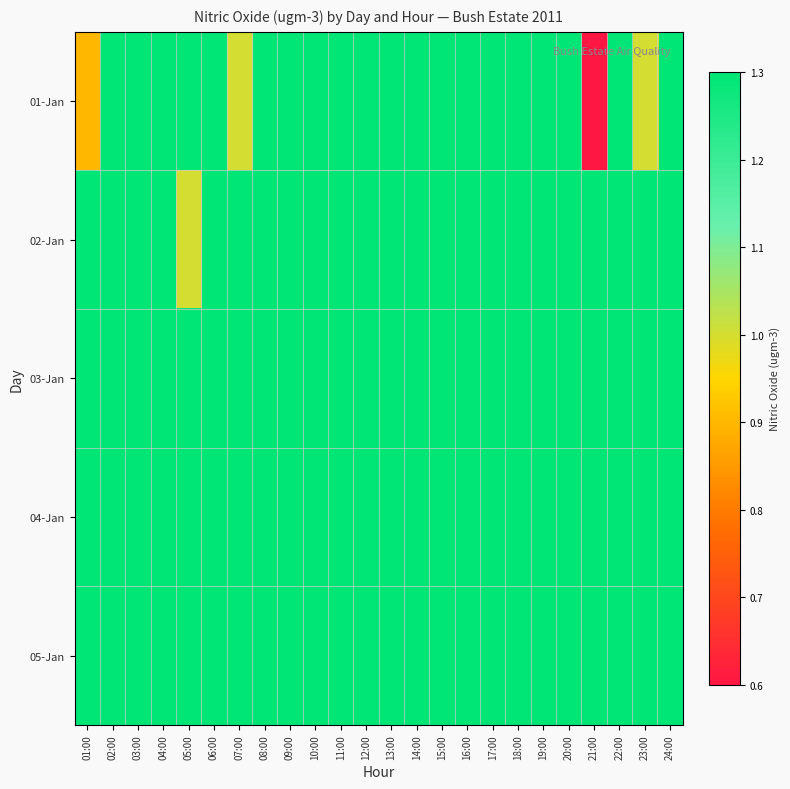

At how many categories does at least one series exceed 0?

24